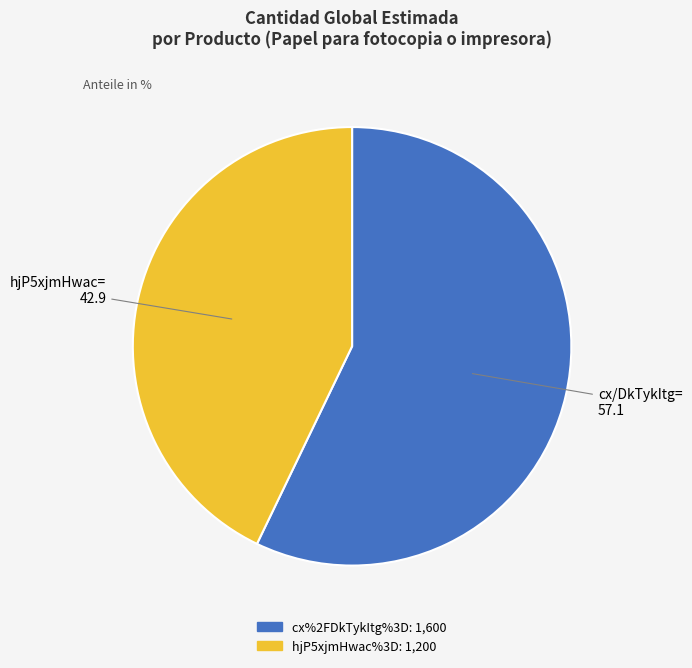

Is the sum of cx%2FDkTykItg%3D and hjP5xjmHwac%3D greater than half?

Yes